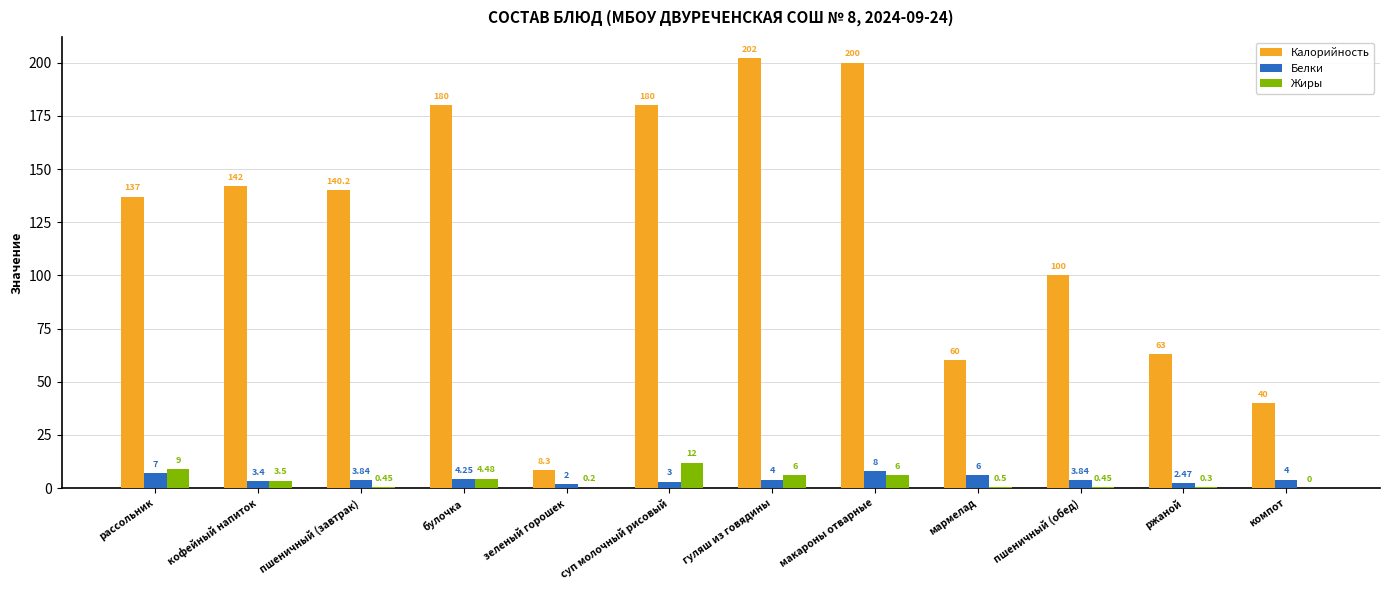

How many values in Жиры are above zero?

11